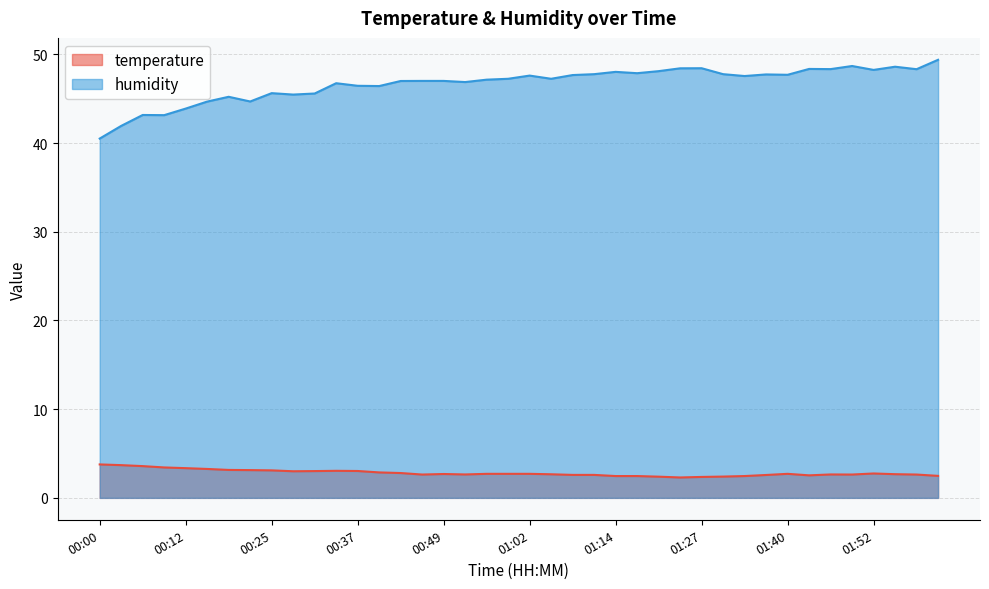

What is the average value of the humidity series?

46.7